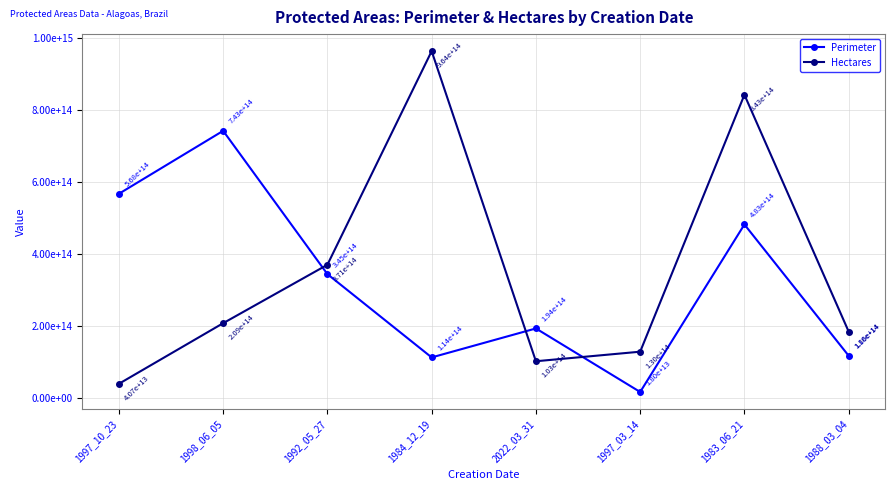

At which category does Hectares reach its first local peak?

1984_12_19